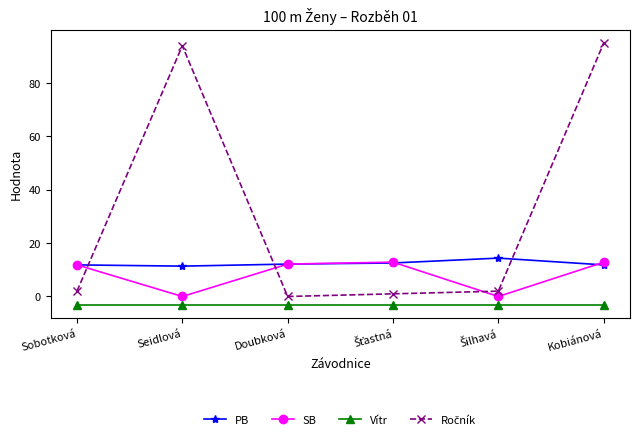

What position from the left is Doubková?

3